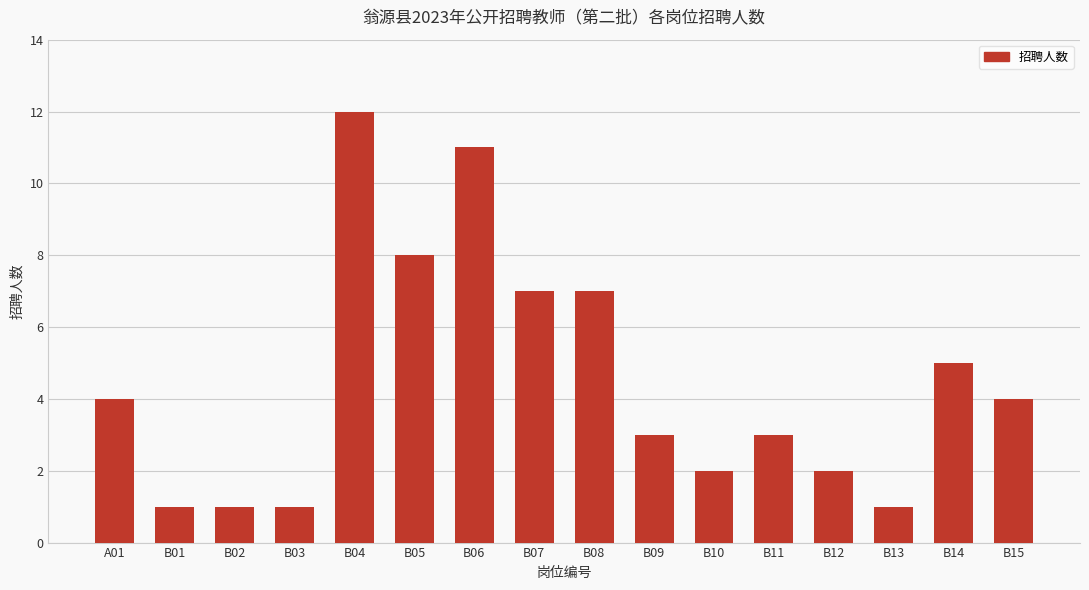

At which category does the chart reach its peak across all series?

B04